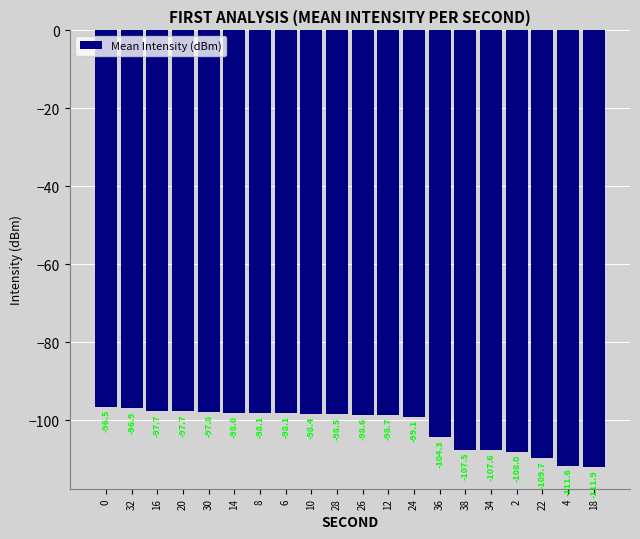

What is the maximum value shown in the chart?

-96.5